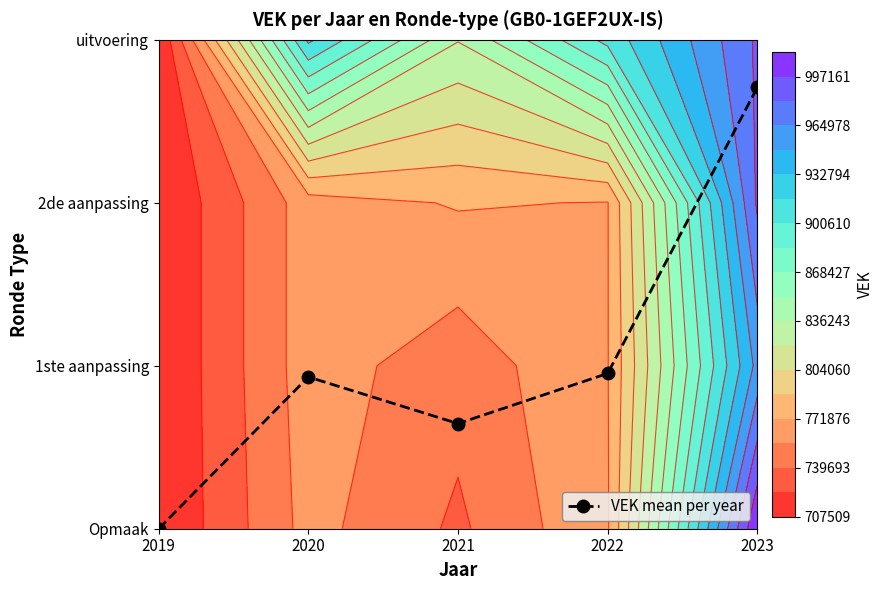

List the labels in order of value, smallest first.

2019, 2021, 2020, 2022, 2023